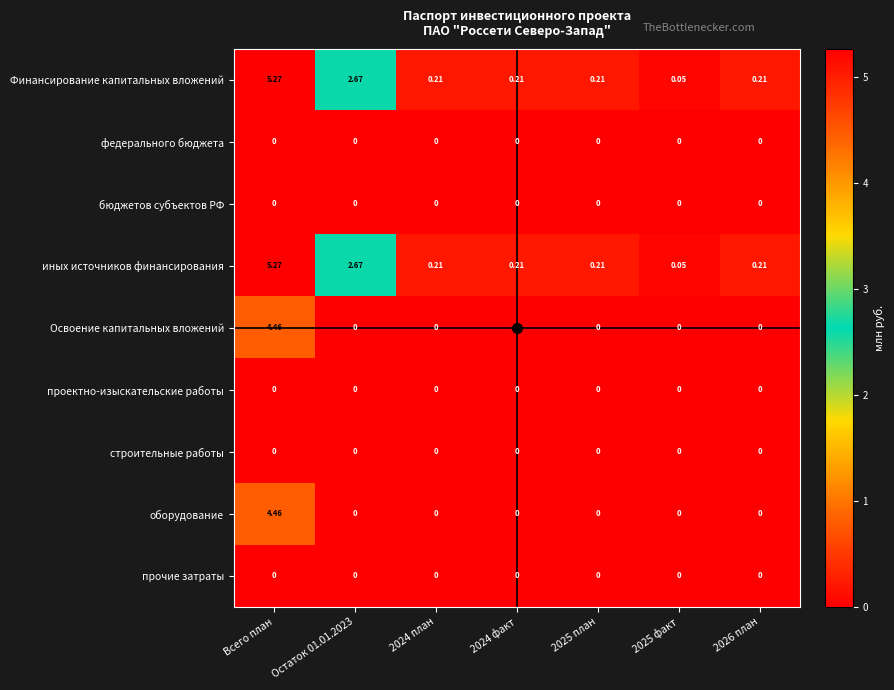

Which label corresponds to the largest value in the chart?

Всего план